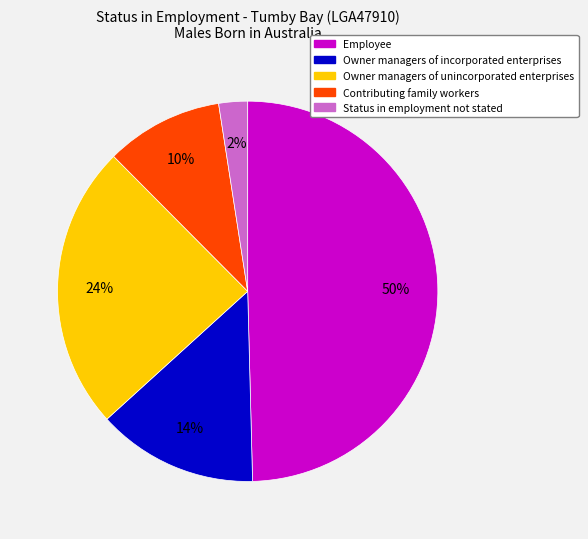

Approximately how many times larger is the value at Owner managers of incorporated enterprises compared to Contributing family workers?

1.4